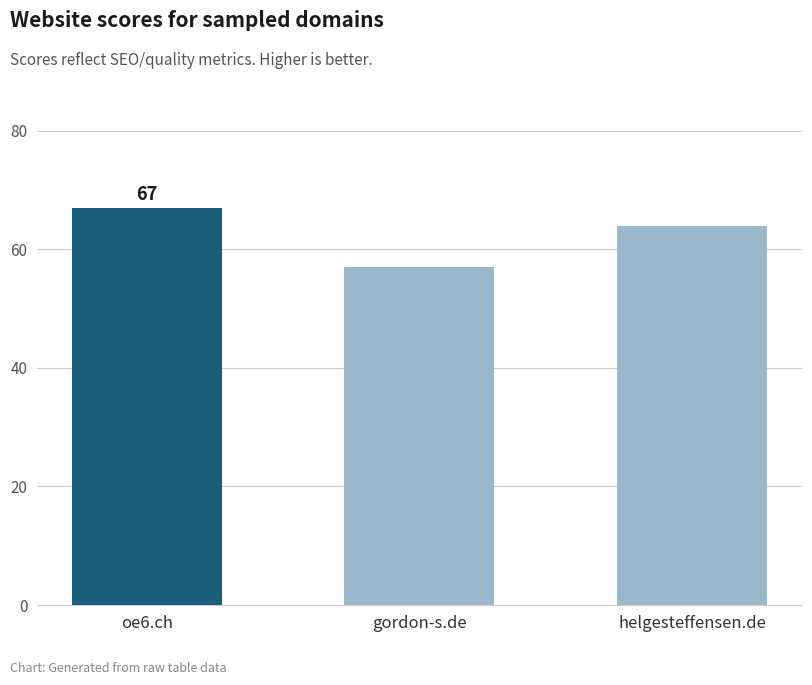

What is the label of the 1st bar from the right?

helgesteffensen.de